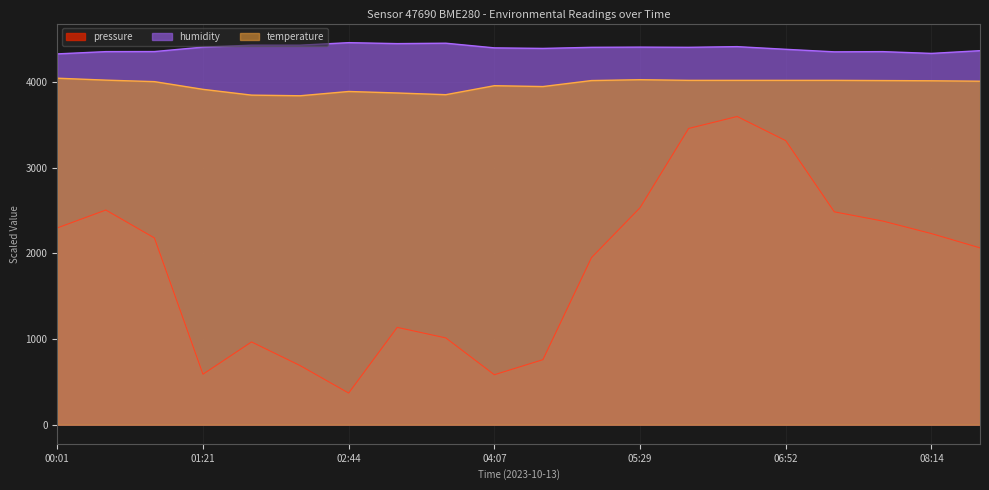

At which category is the sum across all series the highest?

06:24